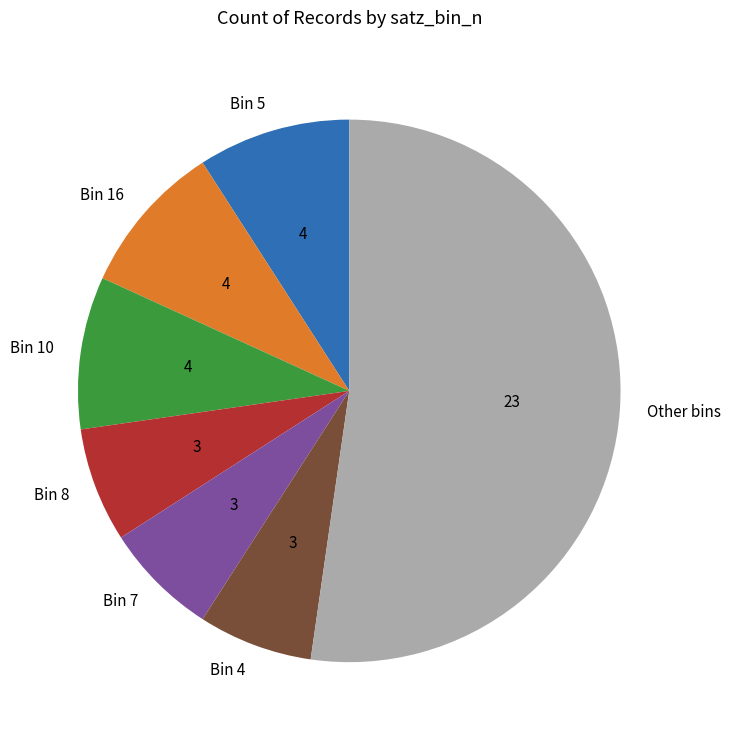

True or false: Bin 10 accounts for 9% of the total.

True